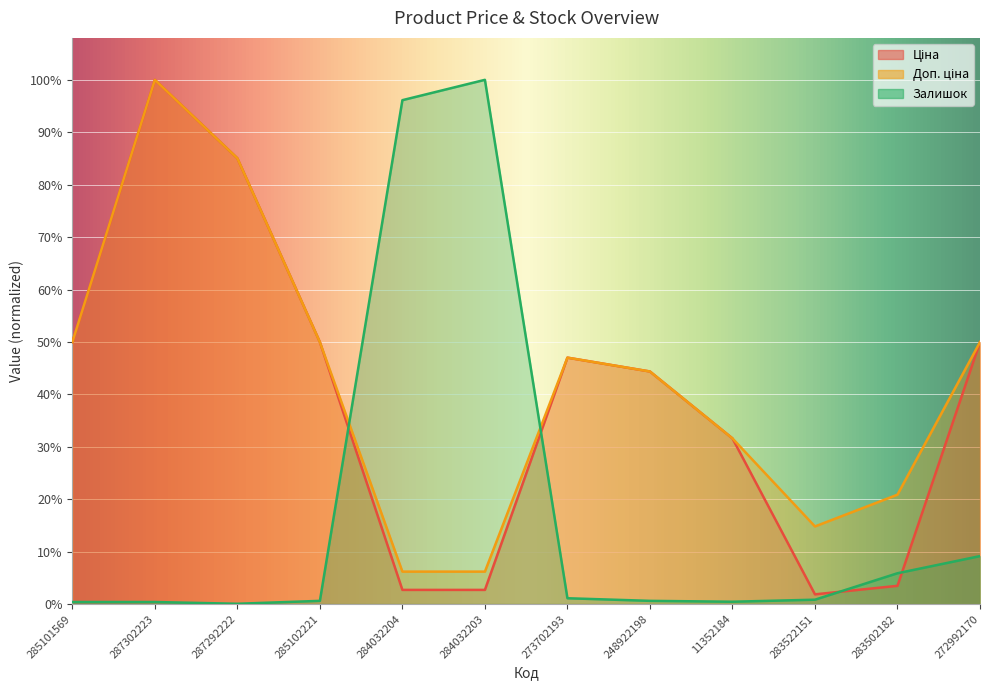

True or false: Ціна and Залишок intersect in this chart.

True